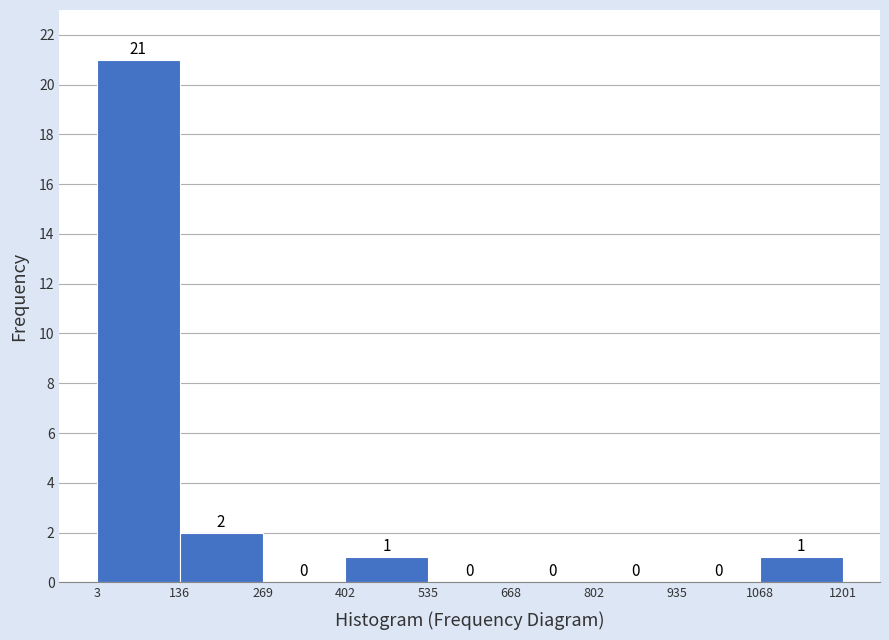

Reading left to right, transcribe this chart: for each bar, give the range it covers on the x-axis and its height.

3 to 136: 21
136 to 269: 2
269 to 402: 0
402 to 535: 1
535 to 668: 0
668 to 802: 0
802 to 935: 0
935 to 1068: 0
1068 to 1201: 1